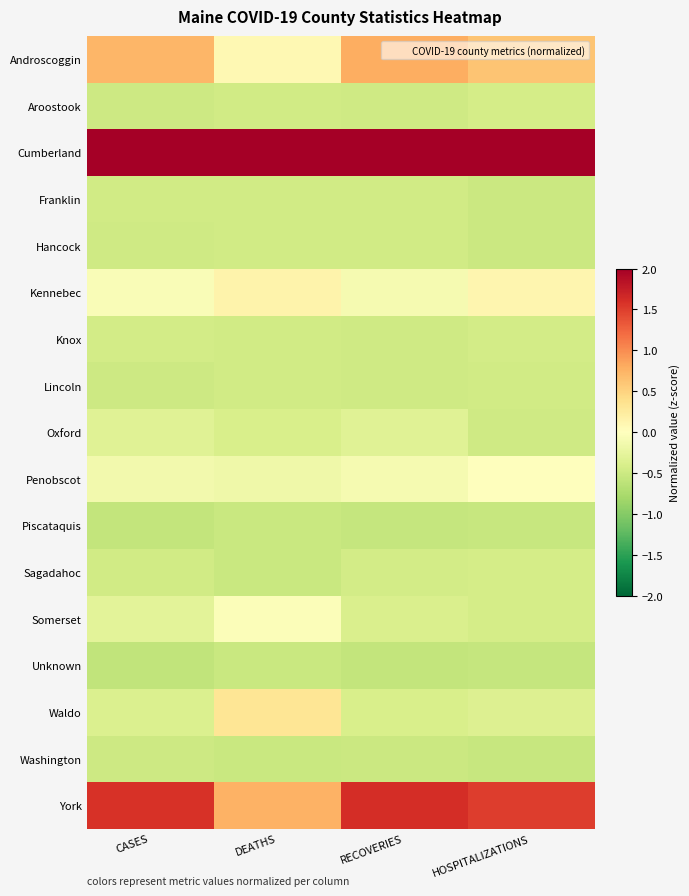

Reading left to right, what are all the values shown in this chart?

Androscoggin: CASES=0.7	DEATHS=0.1	RECOVERIES=0.8	HOSPITALIZATIONS=0.6
Aroostook: CASES=-0.5	DEATHS=-0.5	RECOVERIES=-0.5	HOSPITALIZATIONS=-0.4
Cumberland: CASES=3.4	DEATHS=3.7	RECOVERIES=3.3	HOSPITALIZATIONS=3.4
Franklin: CASES=-0.5	DEATHS=-0.5	RECOVERIES=-0.5	HOSPITALIZATIONS=-0.5
Hancock: CASES=-0.5	DEATHS=-0.5	RECOVERIES=-0.5	HOSPITALIZATIONS=-0.5
Kennebec: CASES=-0.1	DEATHS=0.1	RECOVERIES=-0.1	HOSPITALIZATIONS=0.1
Knox: CASES=-0.5	DEATHS=-0.5	RECOVERIES=-0.5	HOSPITALIZATIONS=-0.4
Lincoln: CASES=-0.5	DEATHS=-0.5	RECOVERIES=-0.5	HOSPITALIZATIONS=-0.5
Oxford: CASES=-0.3	DEATHS=-0.4	RECOVERIES=-0.3	HOSPITALIZATIONS=-0.5
Penobscot: CASES=-0.1	DEATHS=-0.2	RECOVERIES=-0.1	HOSPITALIZATIONS=-0.0
Piscataquis: CASES=-0.6	DEATHS=-0.5	RECOVERIES=-0.6	HOSPITALIZATIONS=-0.5
Sagadahoc: CASES=-0.5	DEATHS=-0.5	RECOVERIES=-0.5	HOSPITALIZATIONS=-0.4
Somerset: CASES=-0.3	DEATHS=-0.0	RECOVERIES=-0.4	HOSPITALIZATIONS=-0.4
Unknown: CASES=-0.6	DEATHS=-0.5	RECOVERIES=-0.6	HOSPITALIZATIONS=-0.6
Waldo: CASES=-0.4	DEATHS=0.3	RECOVERIES=-0.4	HOSPITALIZATIONS=-0.3
Washington: CASES=-0.5	DEATHS=-0.5	RECOVERIES=-0.5	HOSPITALIZATIONS=-0.5
York: CASES=1.6	DEATHS=0.8	RECOVERIES=1.6	HOSPITALIZATIONS=1.5